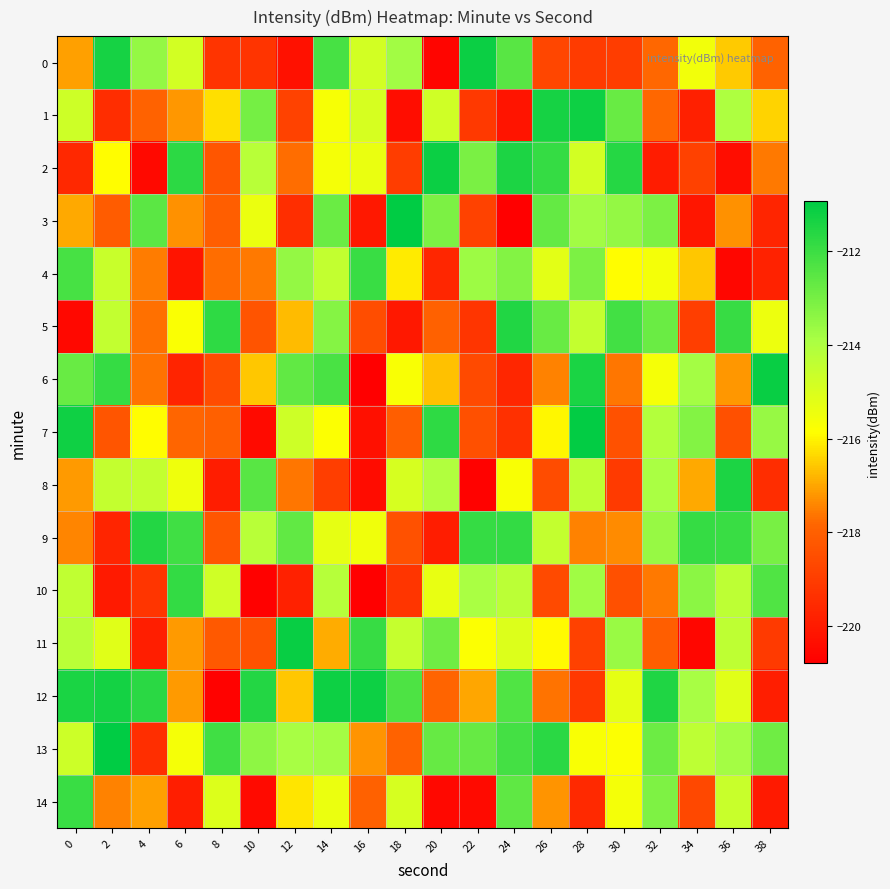

Which series has the largest range (max minus min)?

3